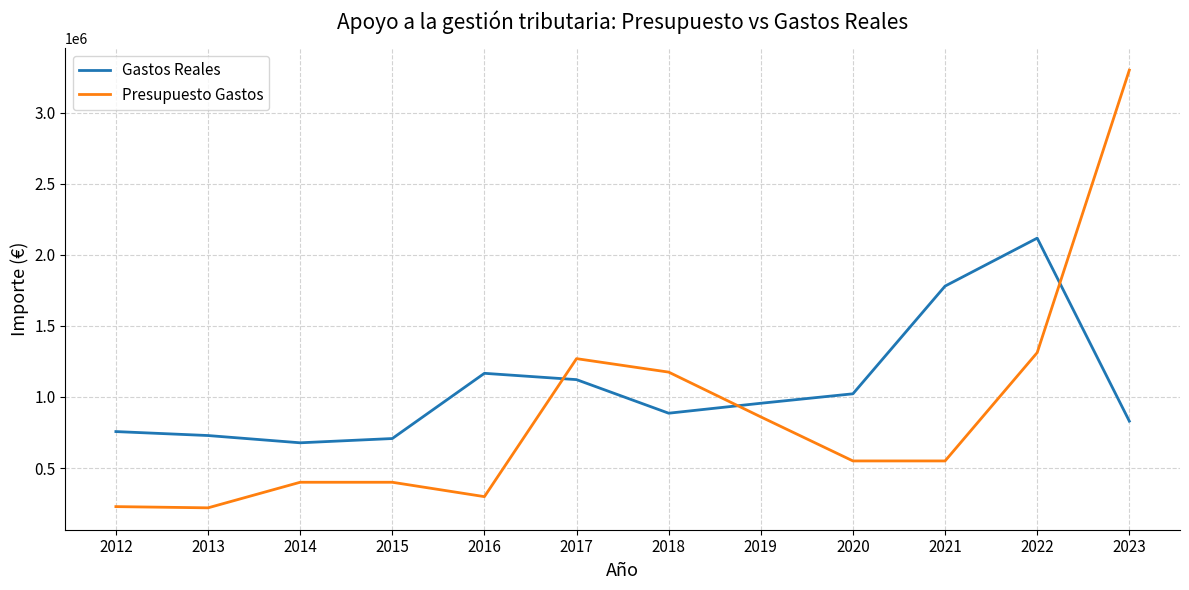

Between which two adjacent categories do Presupuesto Gastos and Gastos Reales first intersect?

2016 and 2017